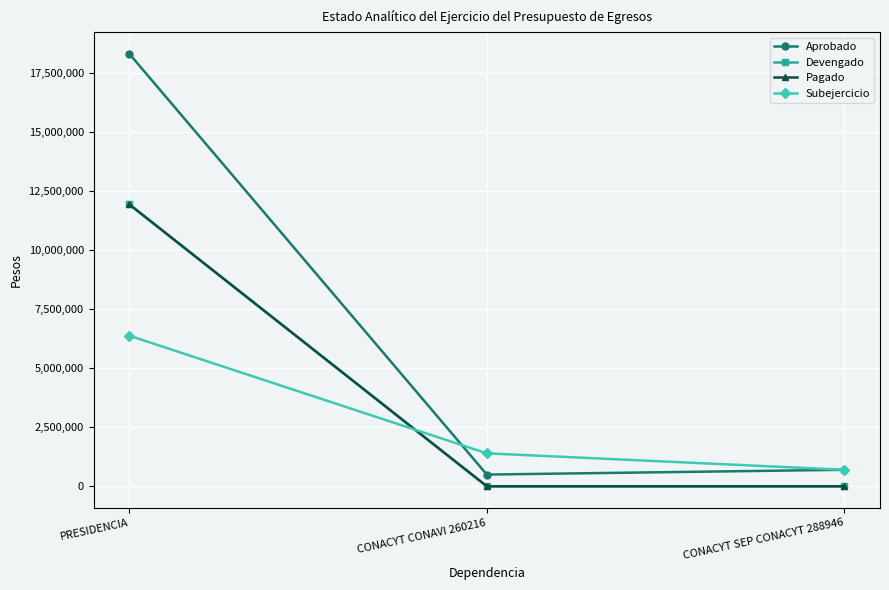

Is this an area chart (filled region under the line)?

No